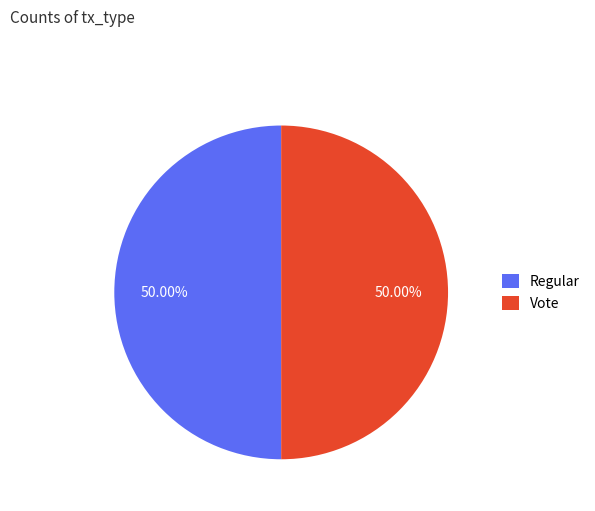

The Vote slice represents 62% of the pie. True or false?

False